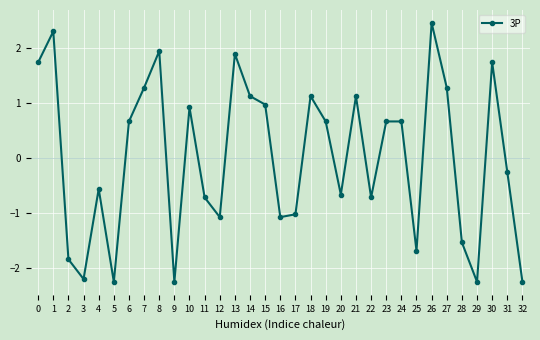

What is the difference between the maximum and minimum values?

4.7